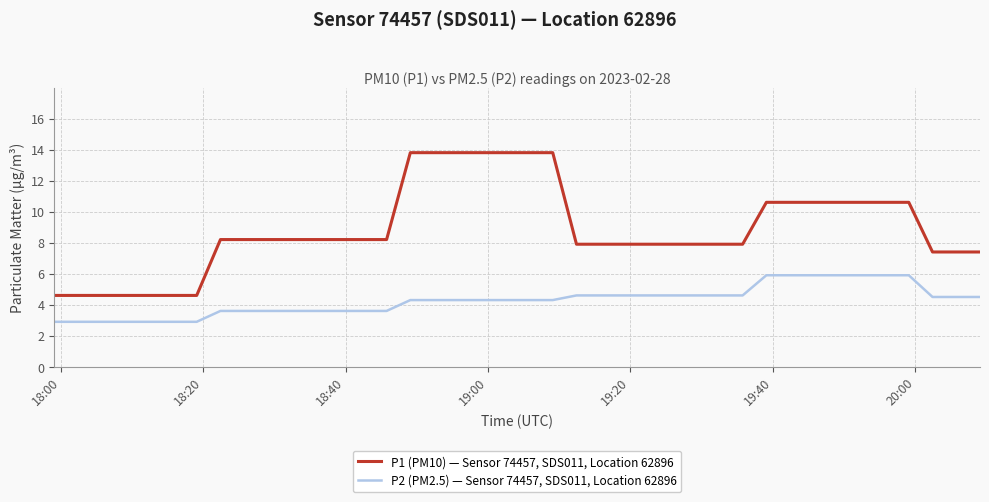

What is the difference between the second highest and minimum values in the P1 (PM10) — Sensor 74457, SDS011, Location 62896 series?

9.2